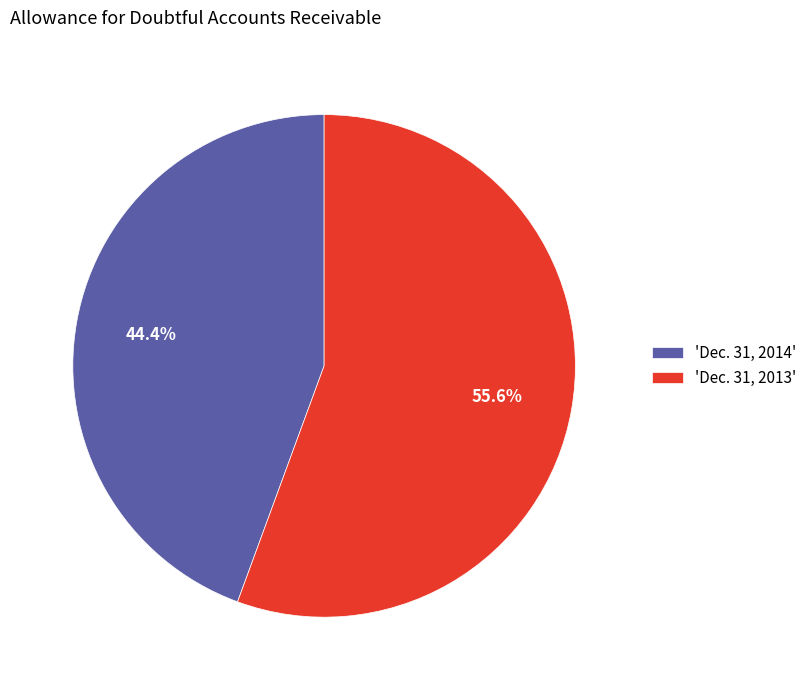

Which has a higher value, 'Dec. 31, 2014' or 'Dec. 31, 2013'?

'Dec. 31, 2013'